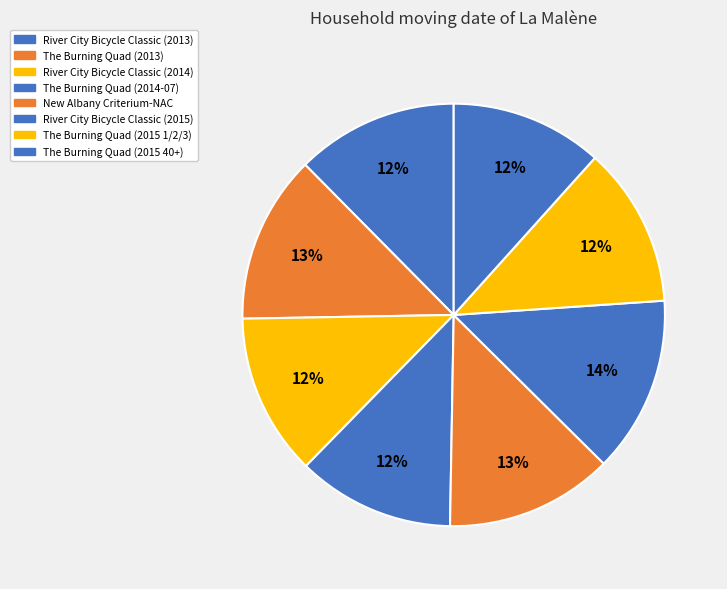

What is the change in value from River City Bicycle Classic (2013) to River City Bicycle Classic (2015)?

+34.9